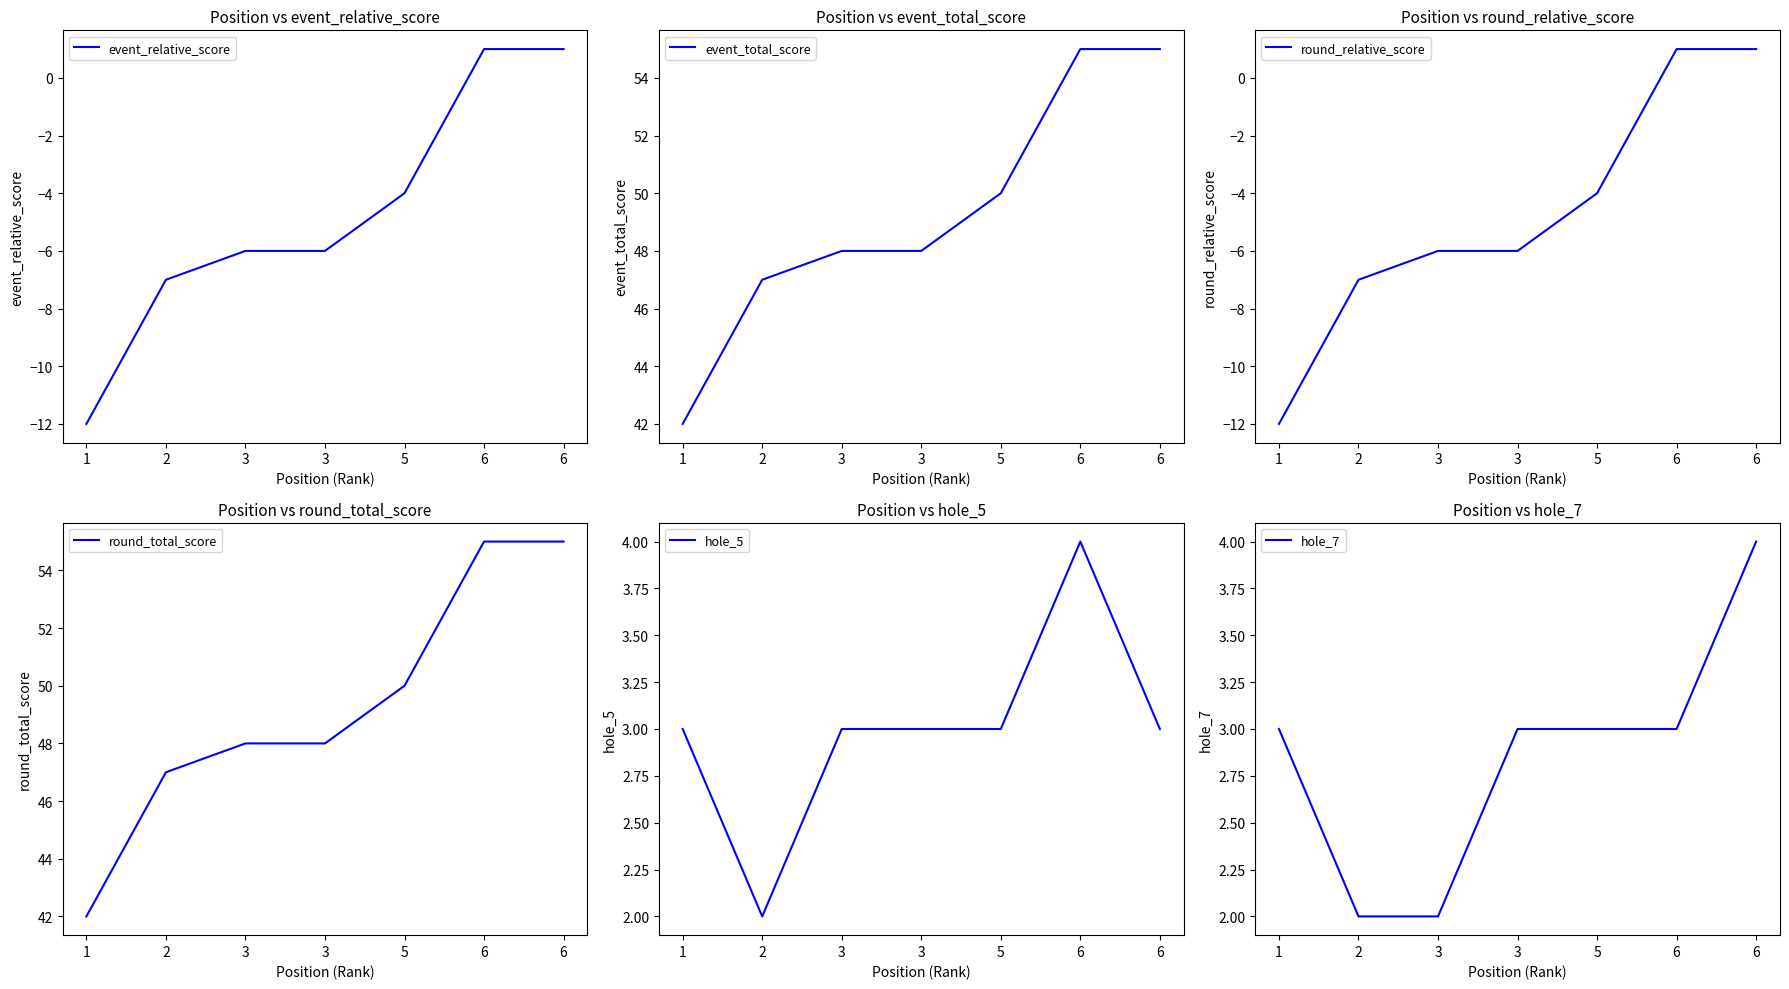

Which series has the largest total across all categories?

event_total_score